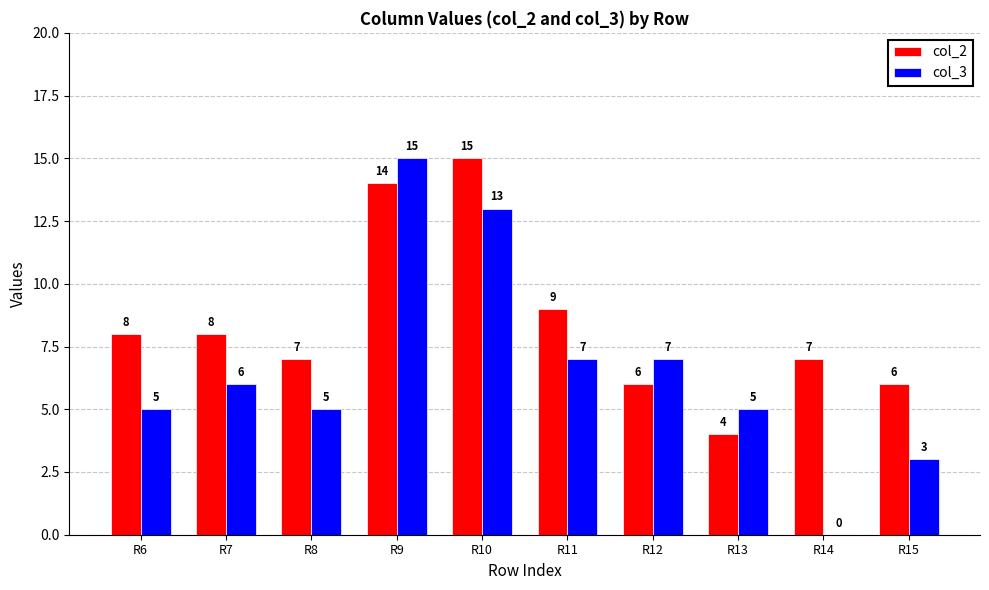

Is the value of col_2 at R10 greater than the value of col_3 at R11?

Yes